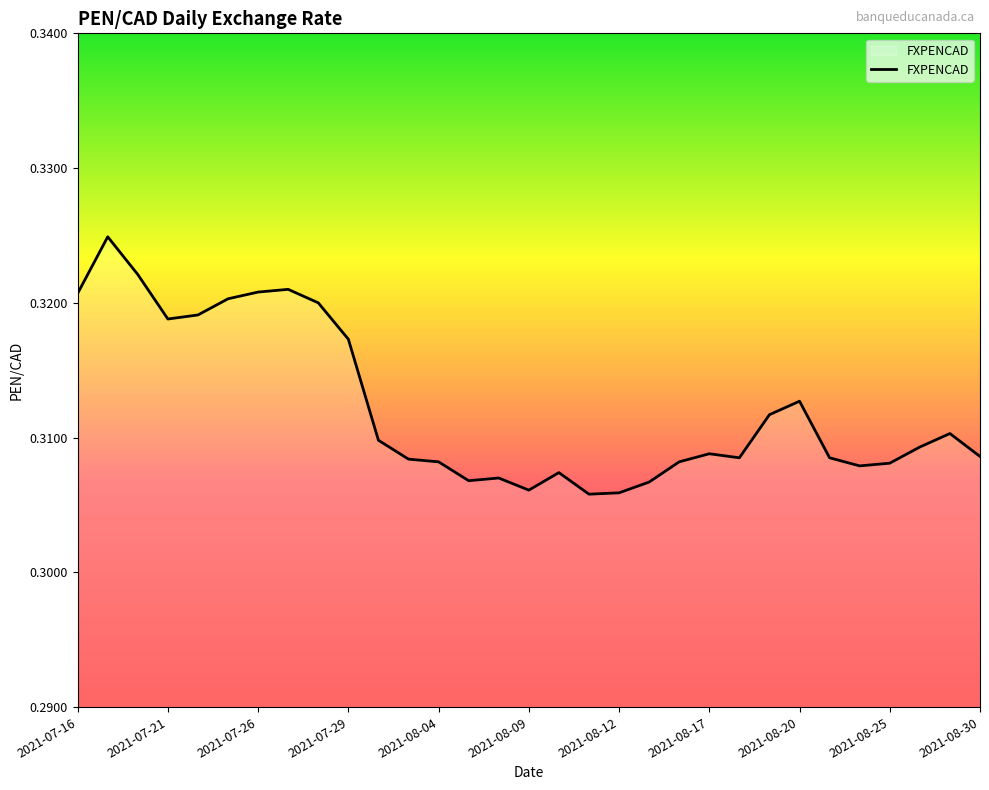

How many lines are shown in the chart?

1